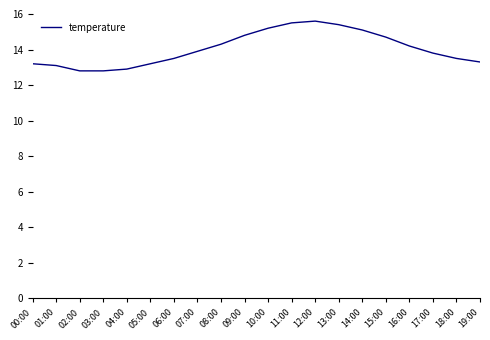

What is the difference between the maximum and minimum values?

2.8